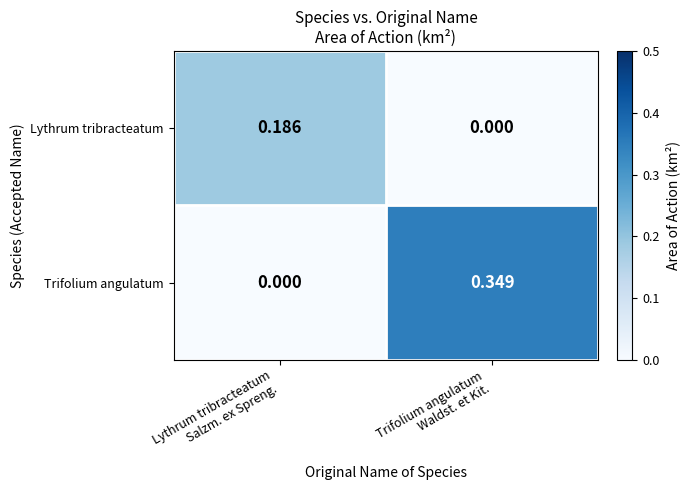

Rank the series by their maximum value, from lowest to highest.

Lythrum tribracteatum, Trifolium angulatum